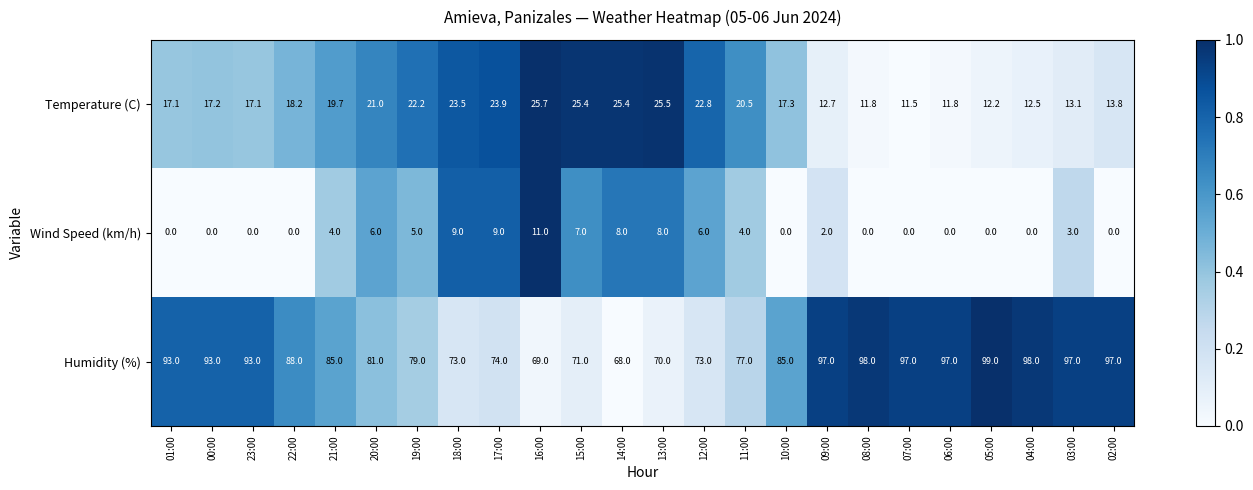

What is the difference between the maximum and minimum values in the Wind Speed (km/h) series?

11.0